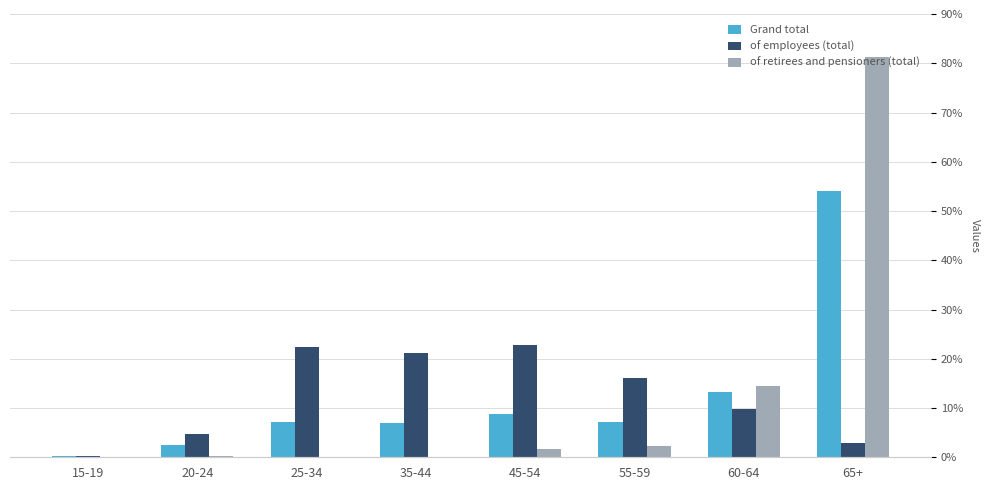

Reading left to right, what are all the values shown in this chart?

Grand total: 15-19=0.2	20-24=2.4	25-34=7.1	35-44=7.0	45-54=8.8	55-59=7.2	60-64=13.3	65+=54.0
of employees (total): 15-19=0.2	20-24=4.7	25-34=22.3	35-44=21.2	45-54=22.8	55-59=16.1	60-64=9.8	65+=2.8
of retirees and pensioners (total): 15-19=0.0	20-24=0.2	25-34=0.0	35-44=0.1	45-54=1.6	55-59=2.3	60-64=14.5	65+=81.2